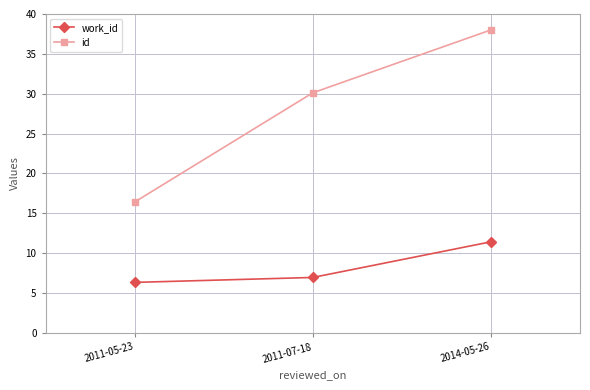

Where does the id series first go above 30?

2011-07-18